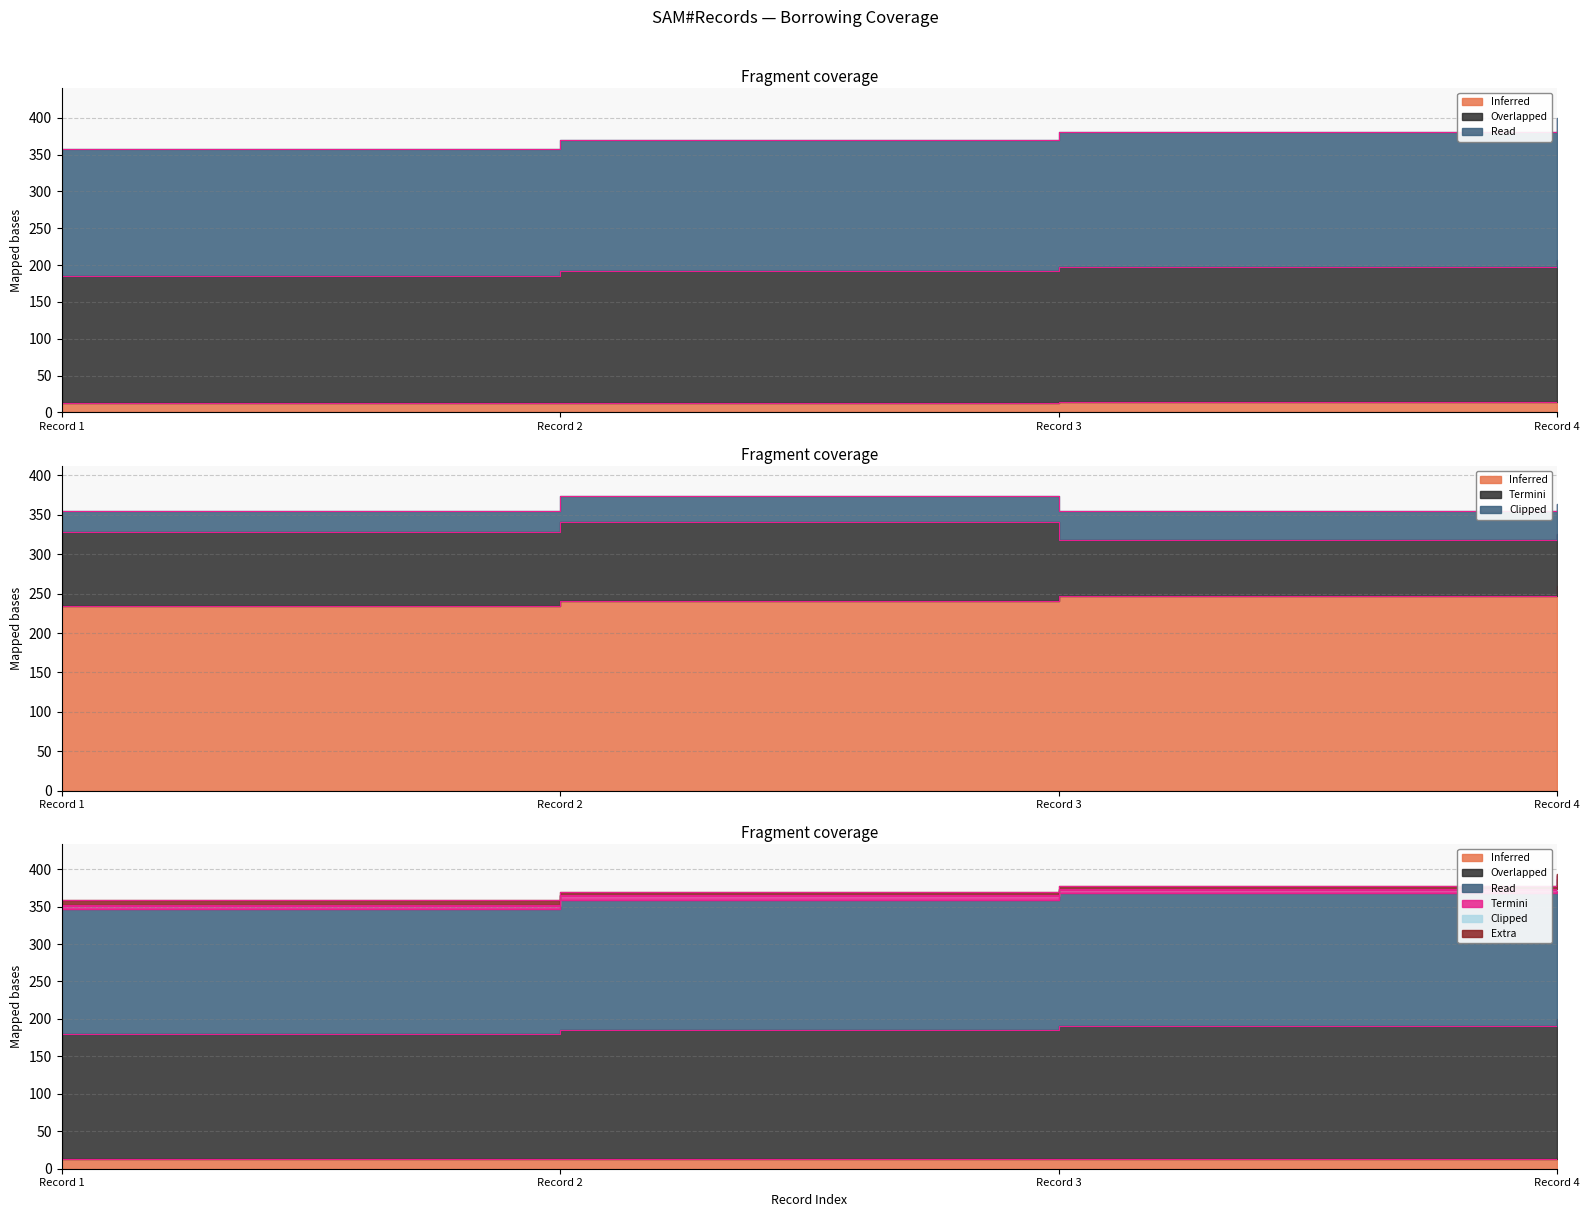

What is the maximum value shown in the chart?

400.0